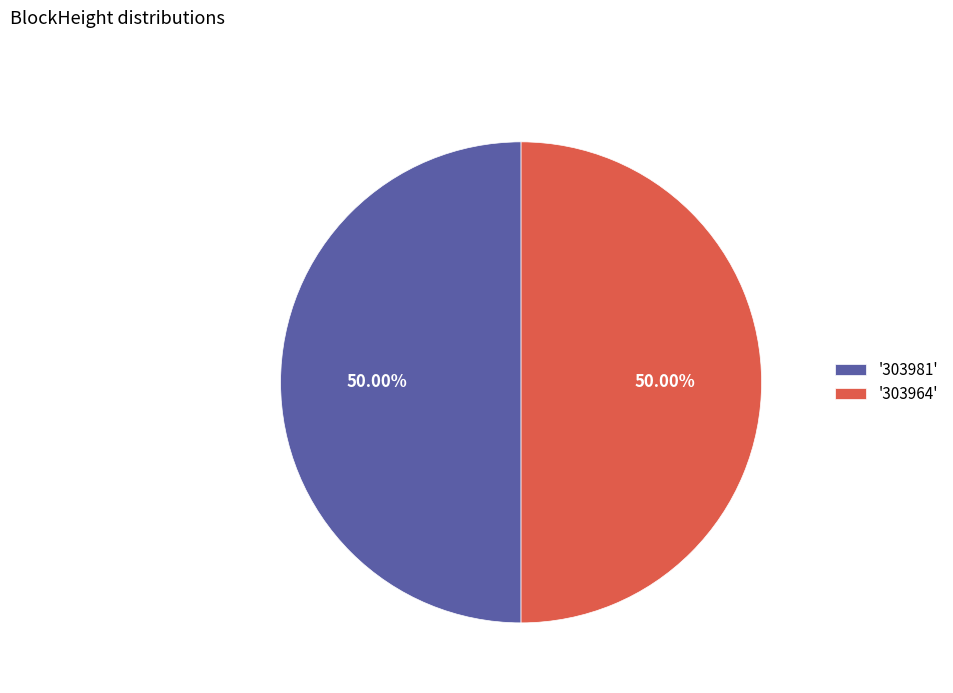

Is the sum of '303964' and '303981' greater than half?

Yes